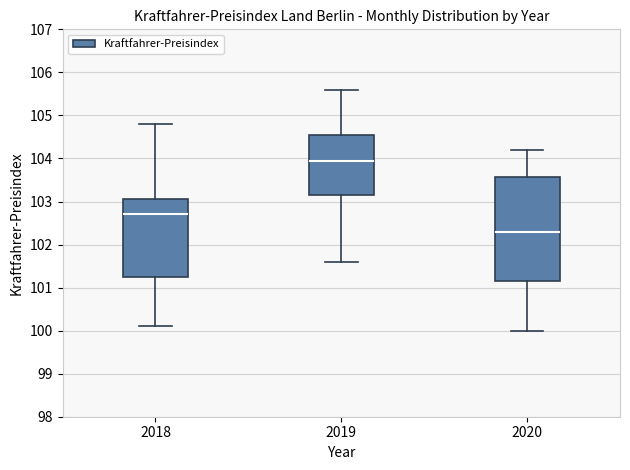

Which box has the highest median line?

2019